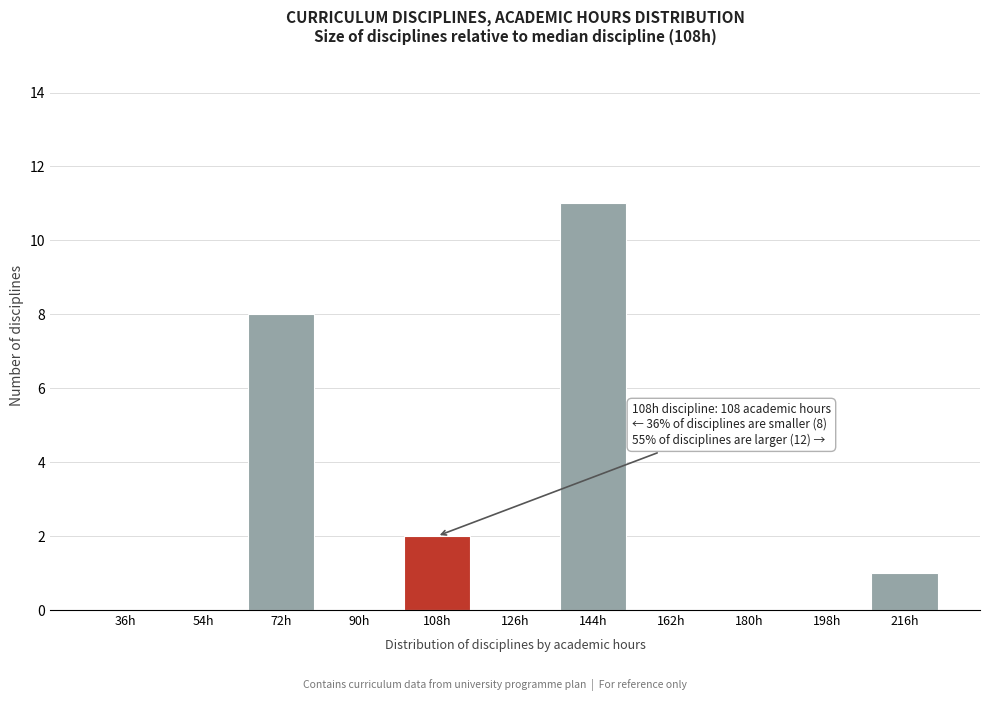

Reading left to right, extract all data points from this chart.

36h=0	54h=0	72h=8	90h=0	108h=2	126h=0	144h=11	162h=0	180h=0	198h=0	216h=1